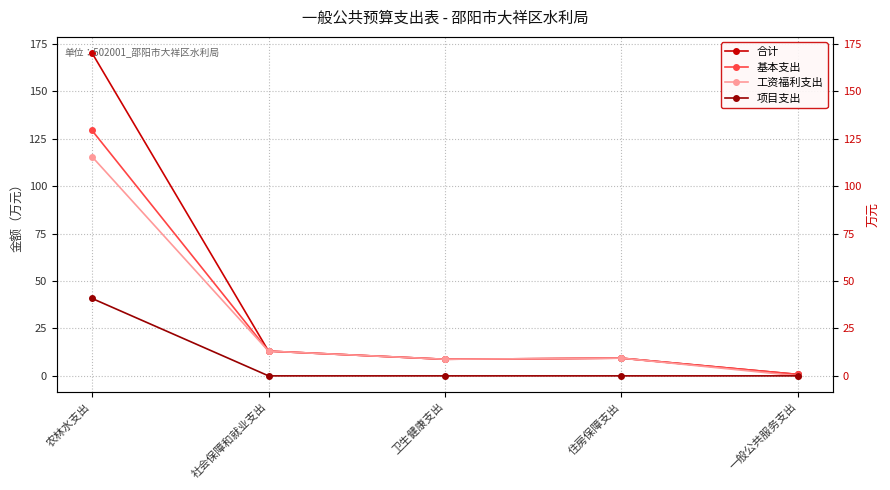

What is the average value of the 项目支出 series?

8.2